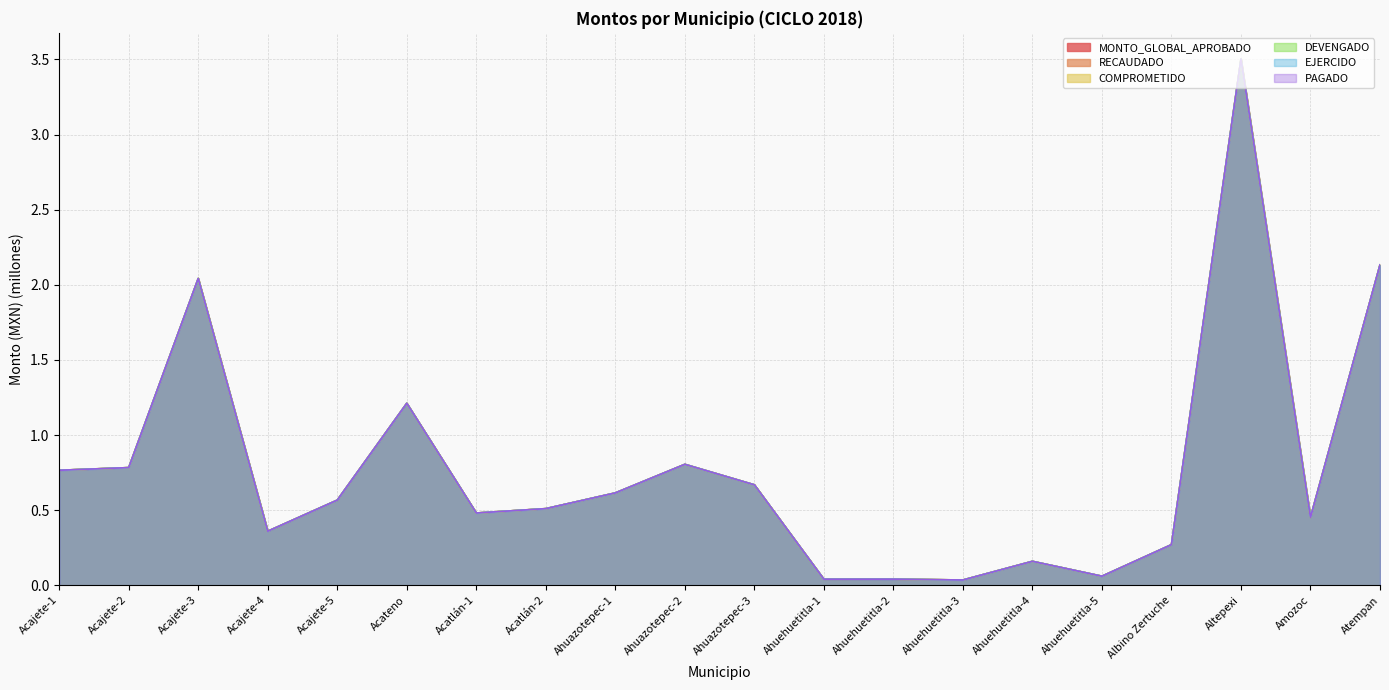

Rank the categories by COMPROMETIDO value from lowest to highest.

Ahuehuetitla-3, Ahuehuetitla-1, Ahuehuetitla-2, Ahuehuetitla-5, Ahuehuetitla-4, Albino Zertuche, Acajete-4, Amozoc, Acatlán-1, Acatlán-2, Acajete-5, Ahuazotepec-1, Ahuazotepec-3, Acajete-1, Acajete-2, Ahuazotepec-2, Acateno, Acajete-3, Atempan, Altepexi